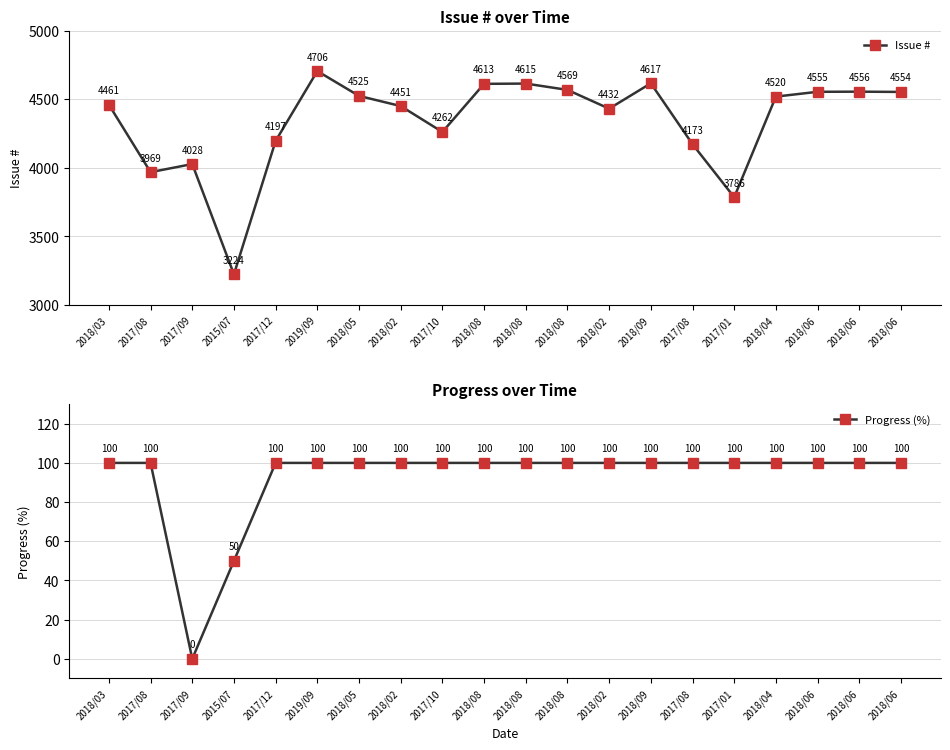

Which category has the highest value across all series?

2019/09